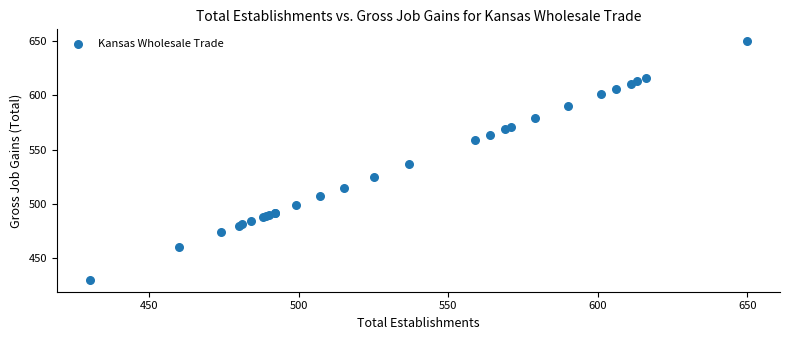

What Y value in the scatter plot is closest to 540?

537